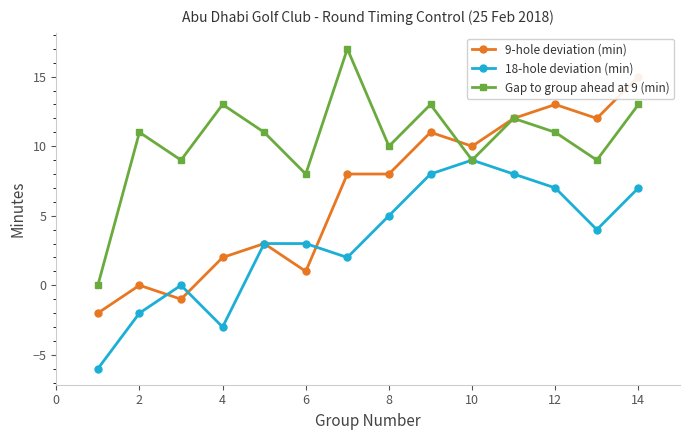

At which label does 18-hole deviation (min) first exceed 4?

8